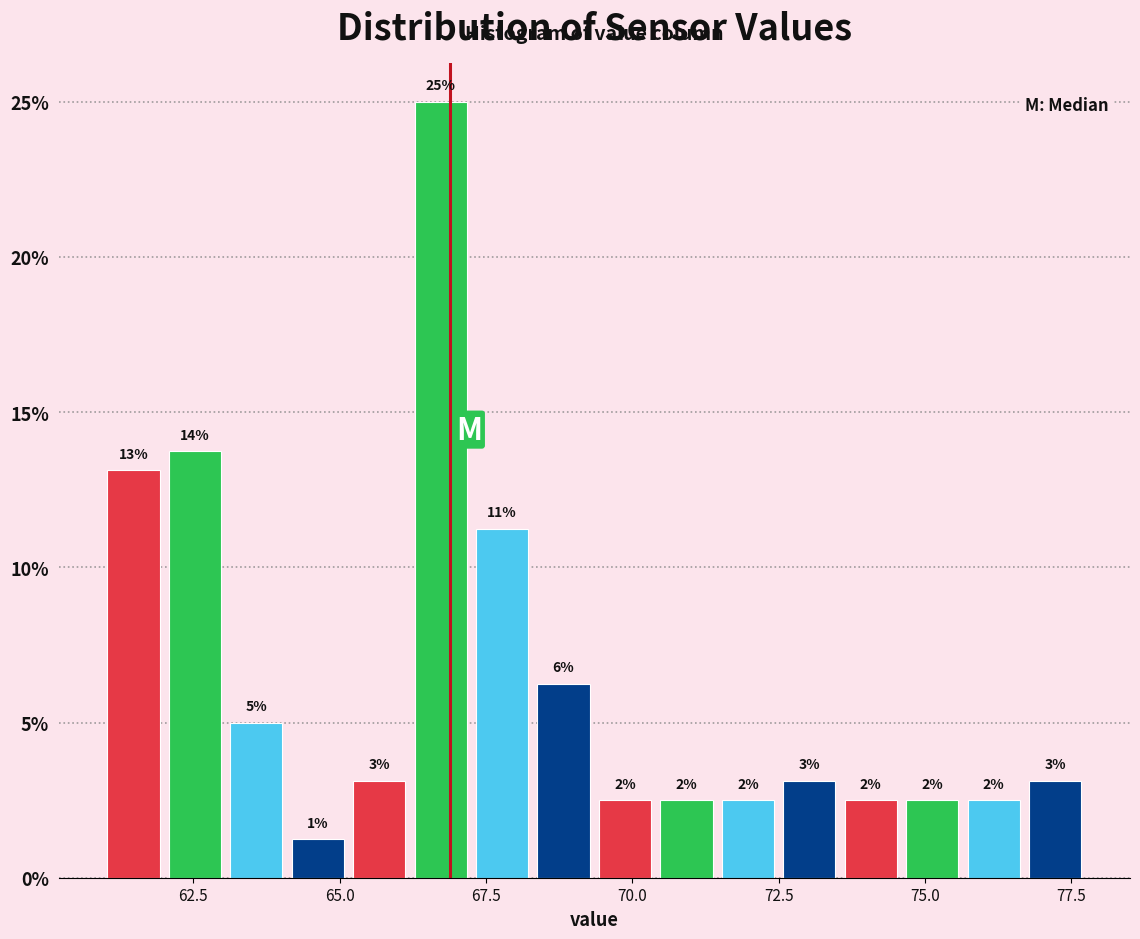

Around what value on the x-axis is the tallest bar? Give the approximate position of its centre, as read against the axis.

66.5